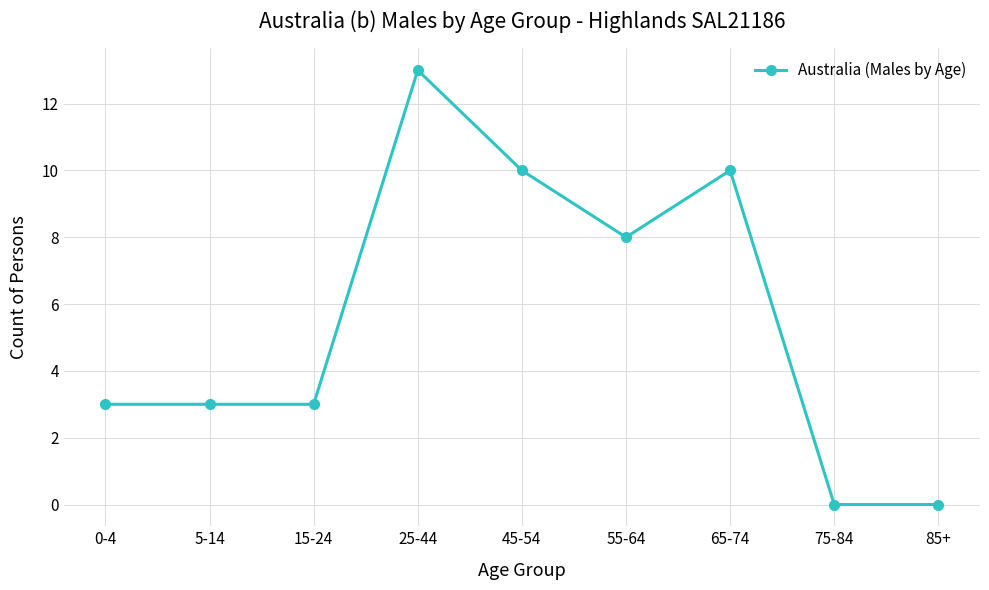

Where is the data nearest to the value 6?

55-64